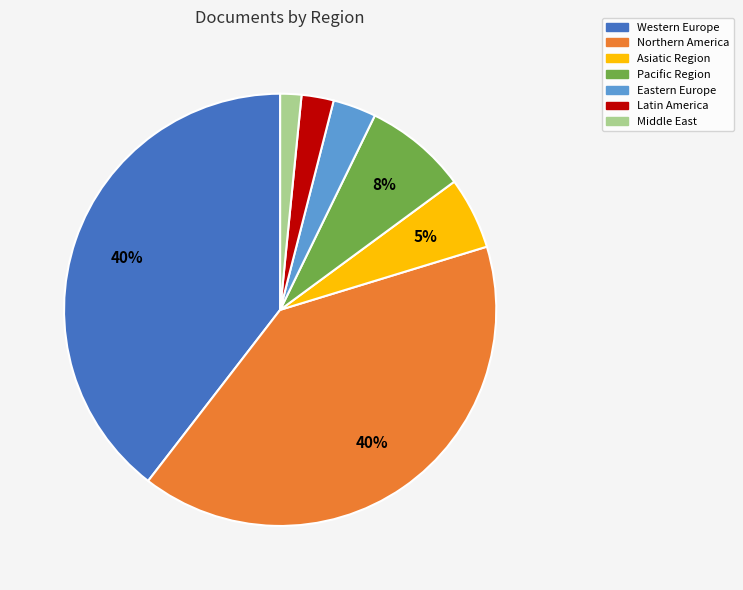

Does any single category account for the majority?

No